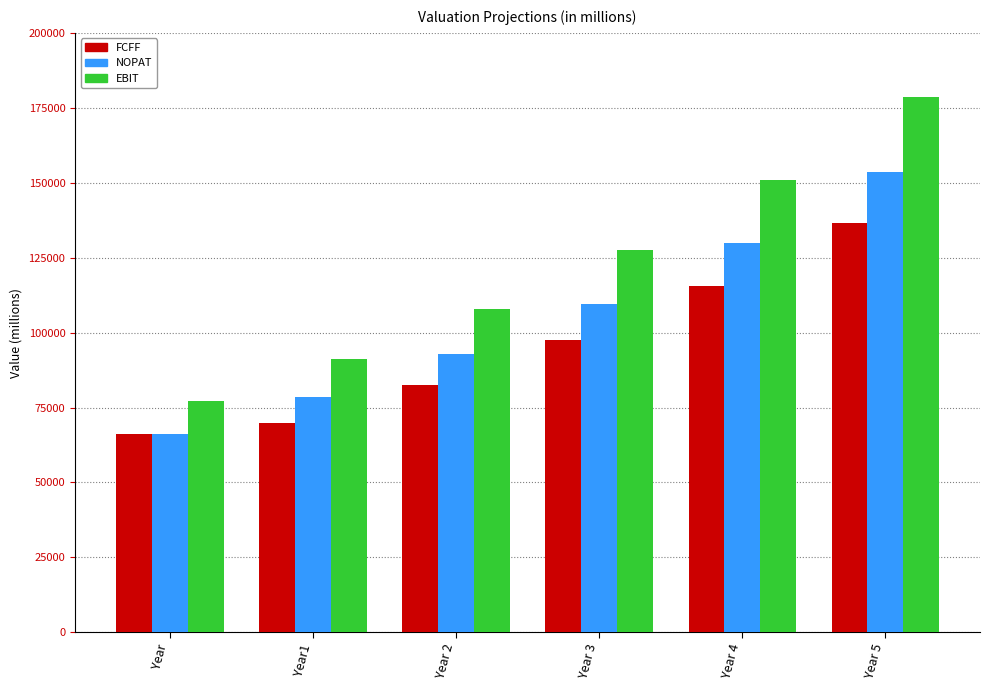

Which series has the largest range (max minus min)?

EBIT